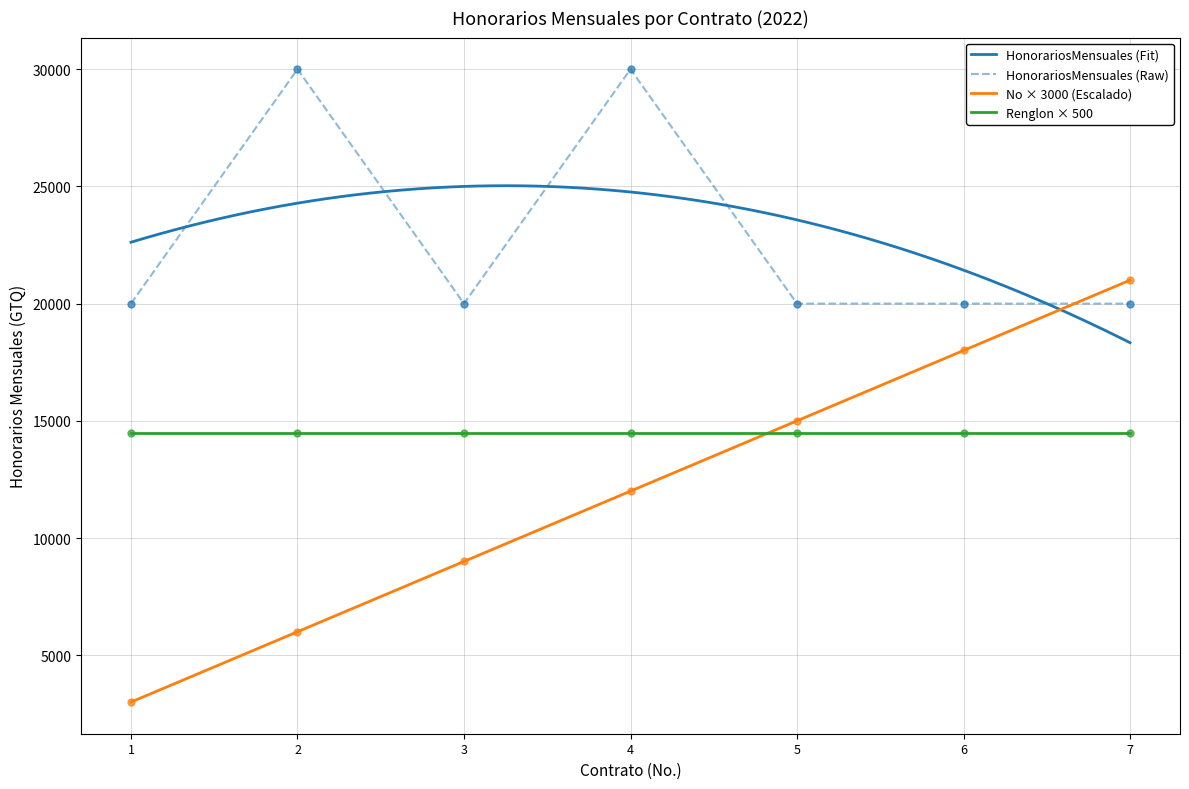

Which series has the widest spread of Y values?

No